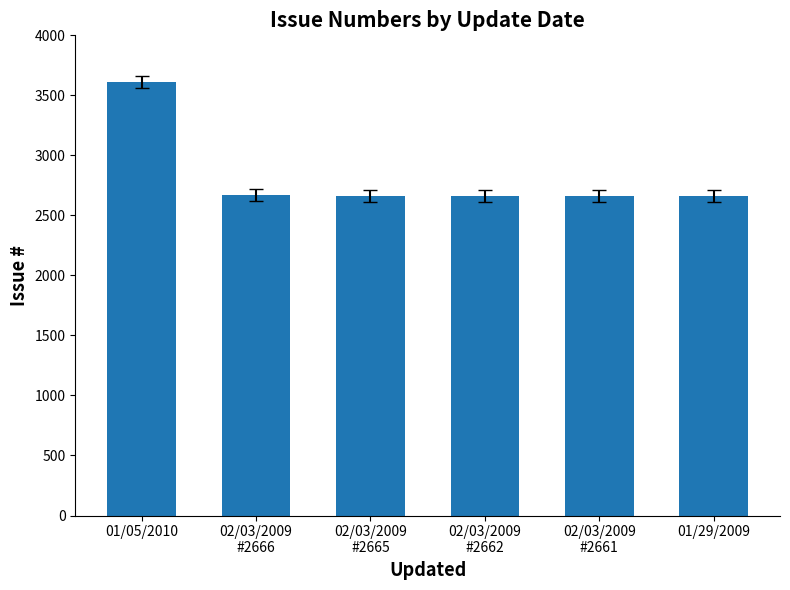

What is the difference between the maximum and minimum values?

950